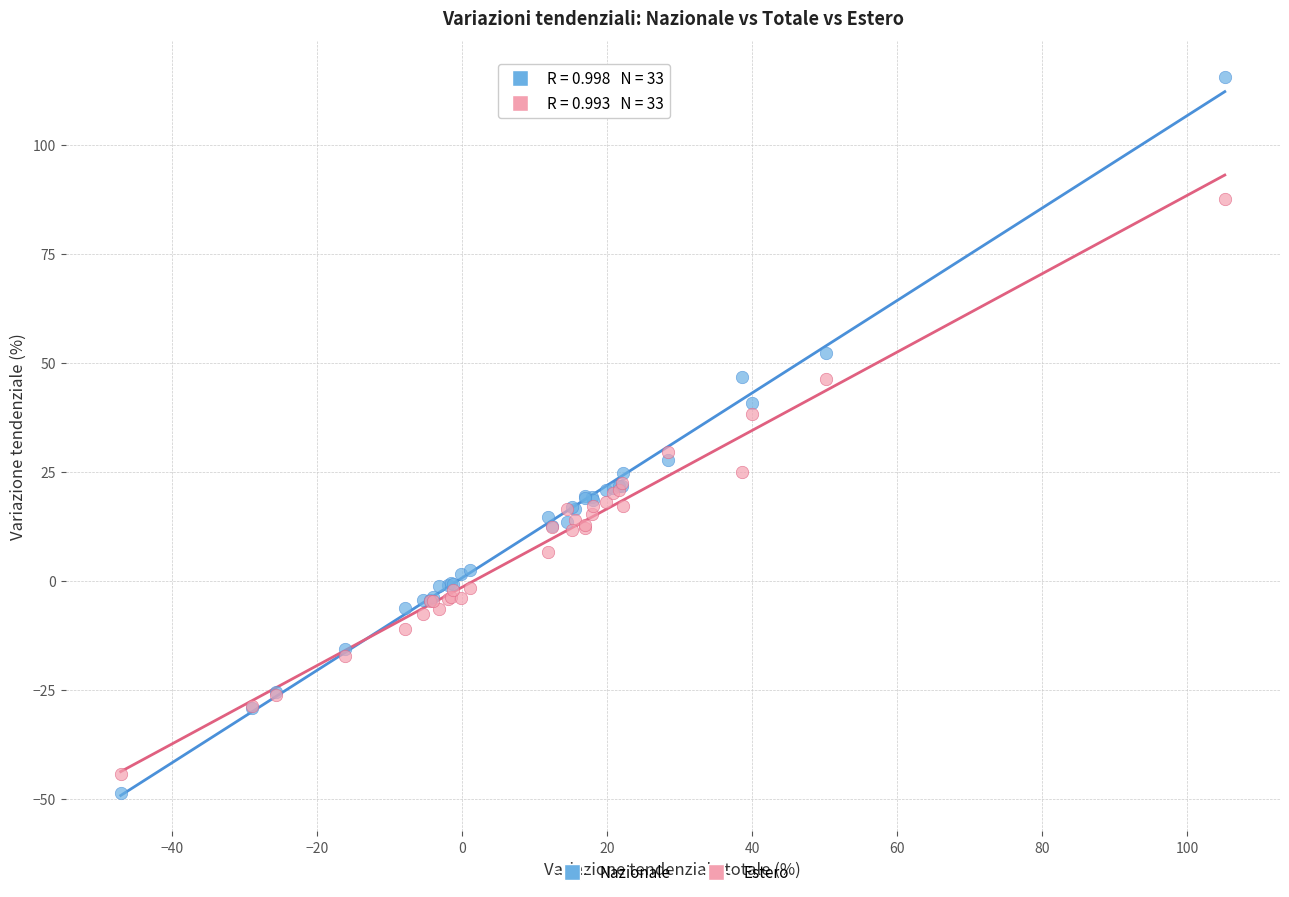

What is the X range (max minus min) for the scatter plot?

152.3